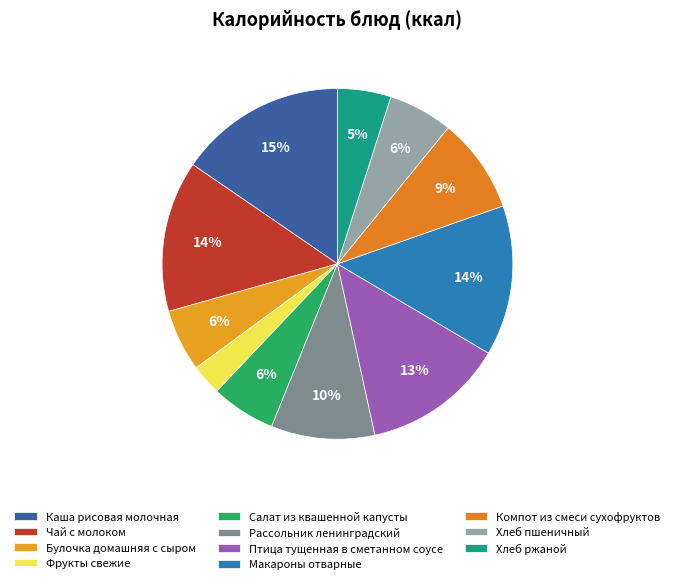

Which has a higher value, Макароны отварные or Салат из квашенной капусты?

Макароны отварные